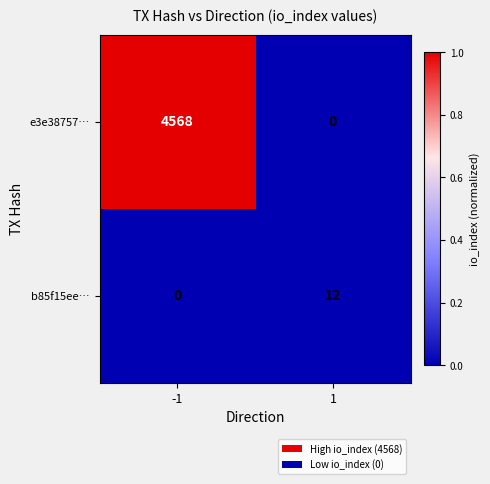

Count the number of data series in this chart.

2